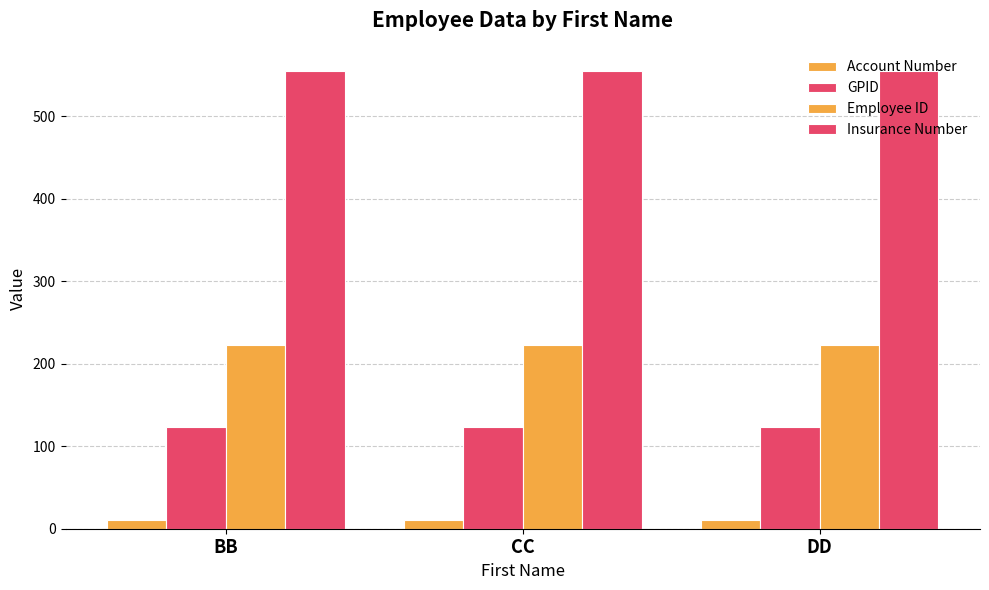

How many bars are there in each group?

4